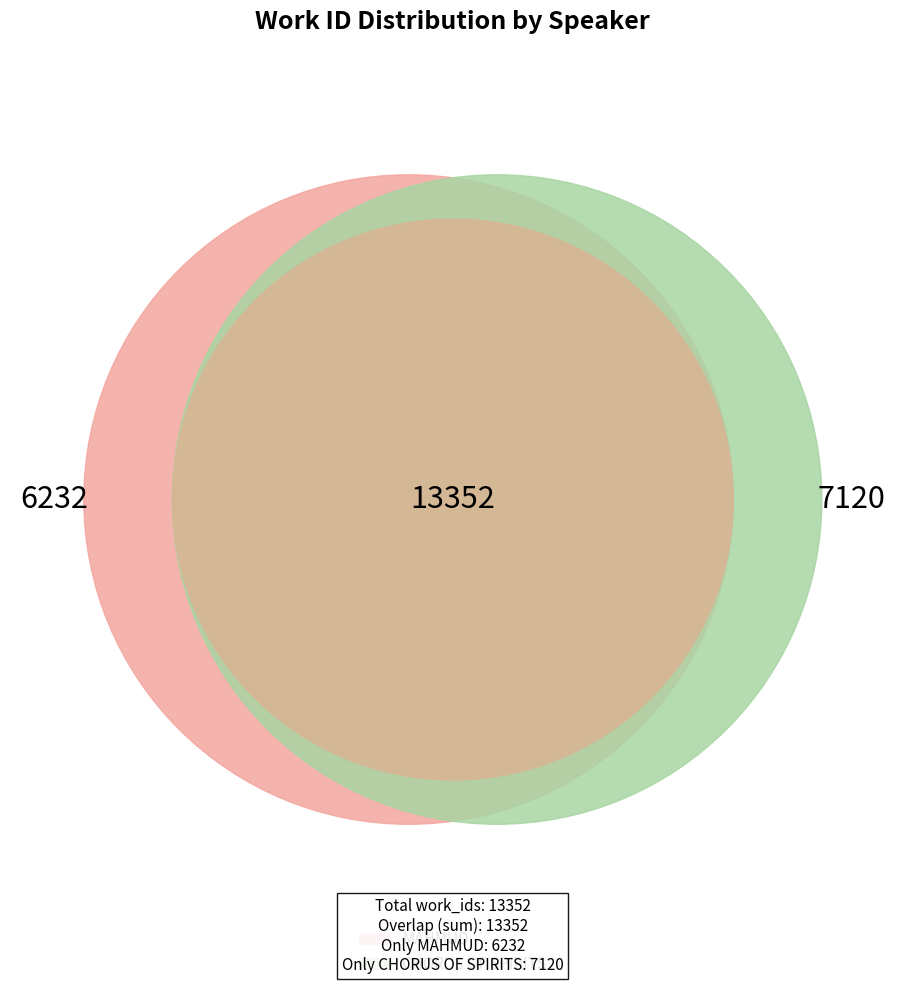

What is the smallest slice in the pie chart?

MAHMUD